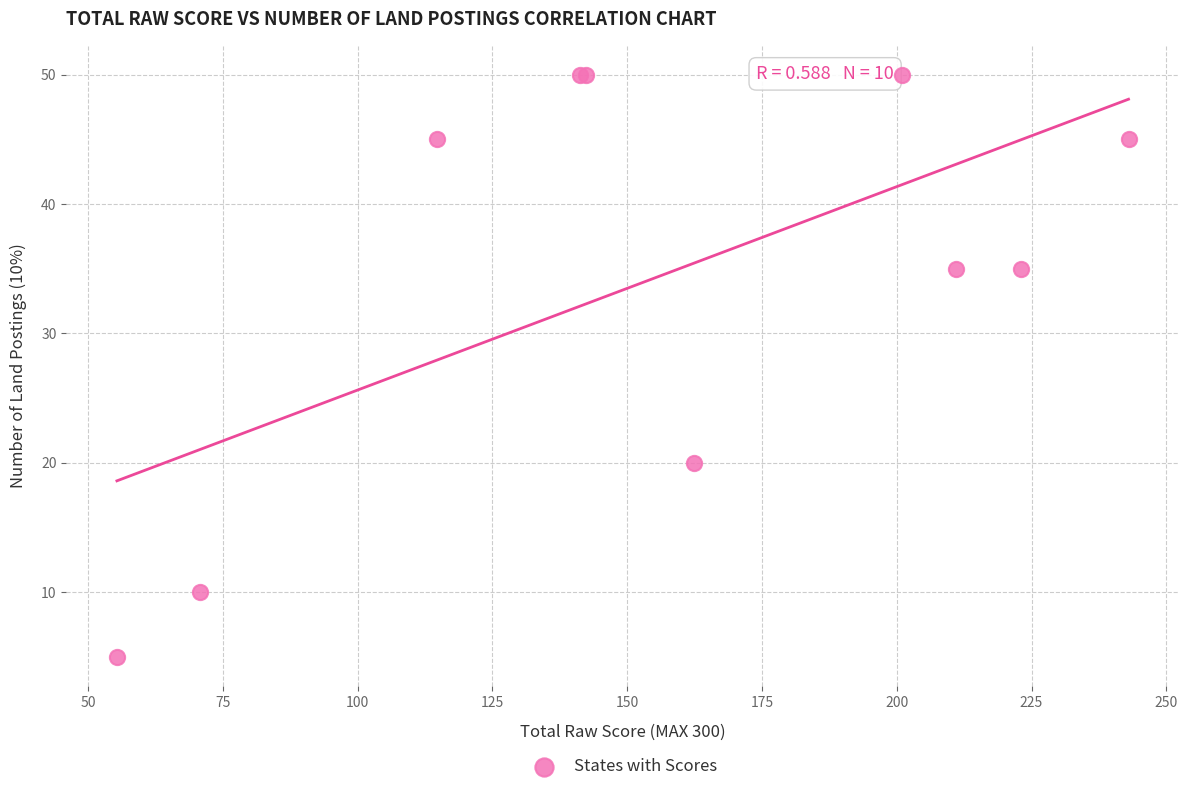

What Y value in the scatter plot is closest to 27?

20